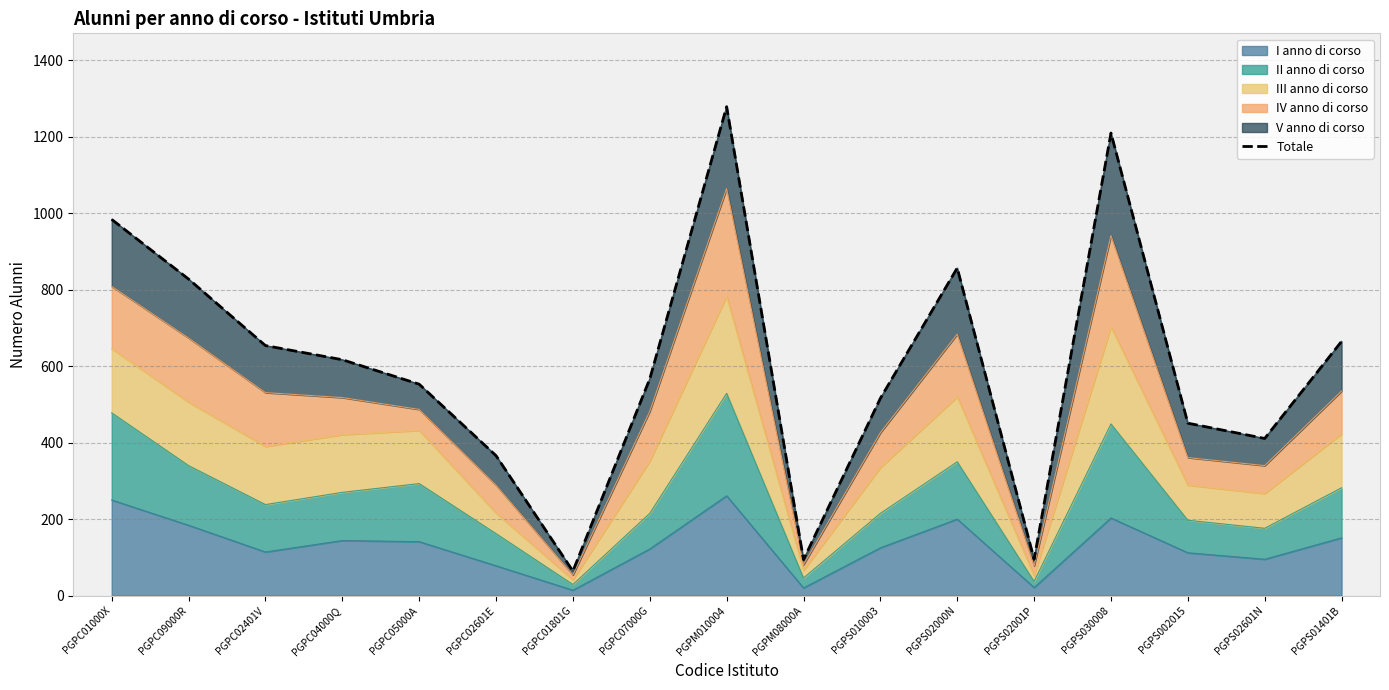

Count the number of values greater than 567.

8